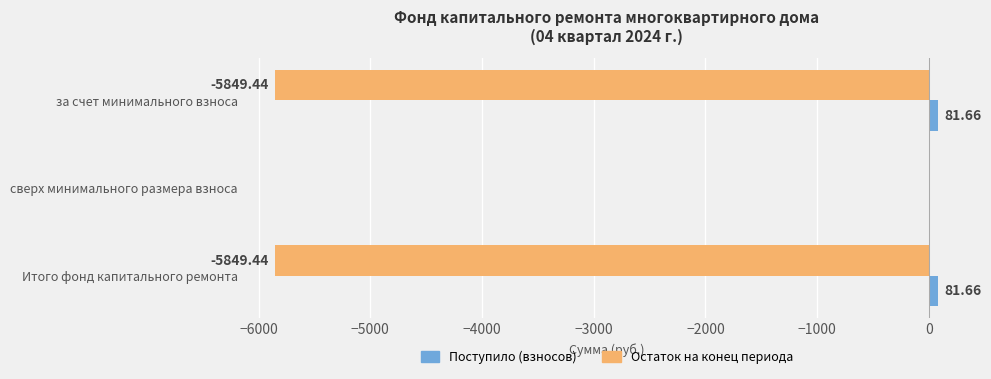

Between сверх минимального размера взноса and Итого фонд капитального ремонта, which series saw the biggest shift?

Остаток на конец периода